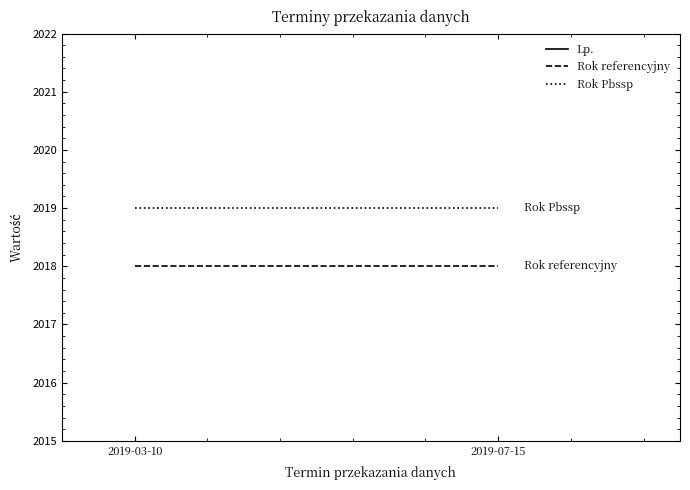

At which category is the sum across all series the highest?

2019-07-15